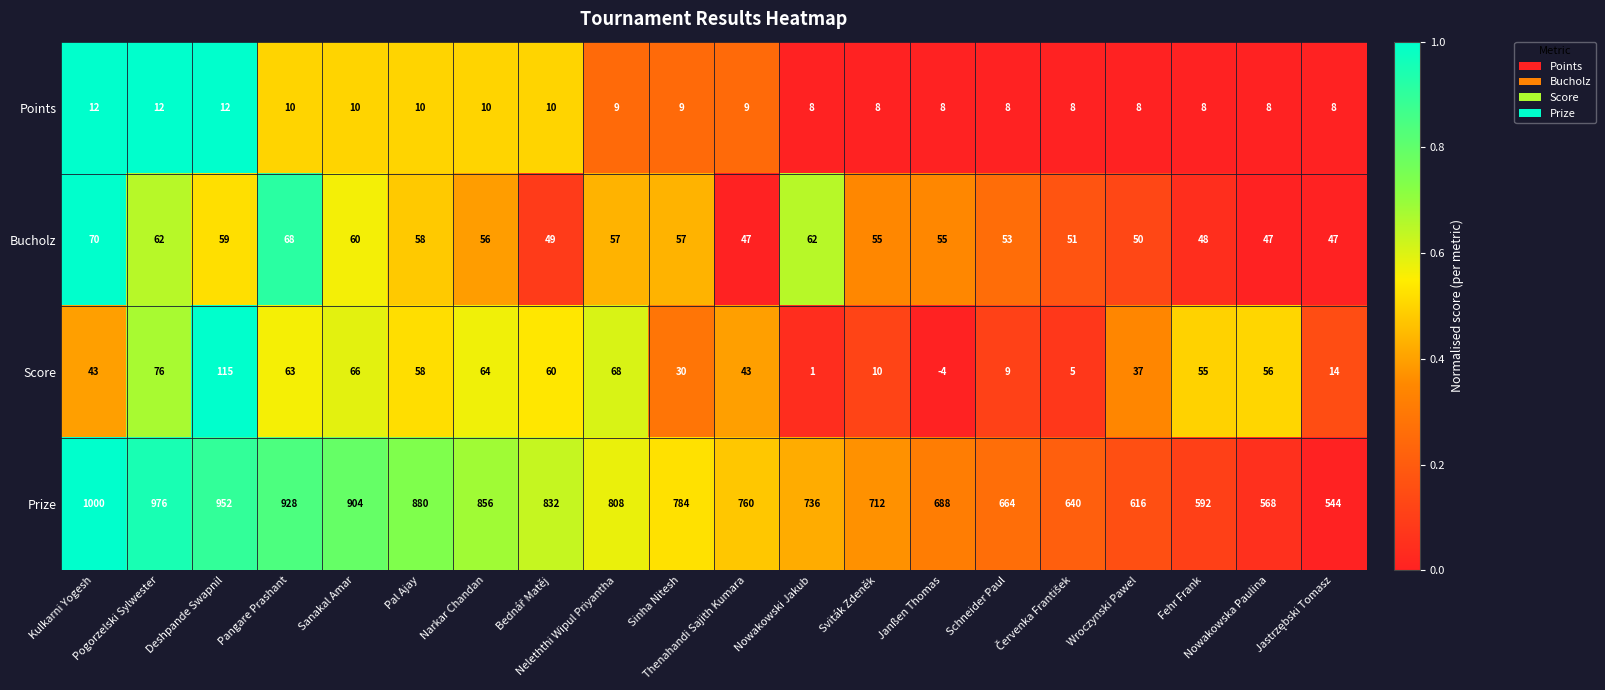

Which series has the largest total across all categories?

Prize